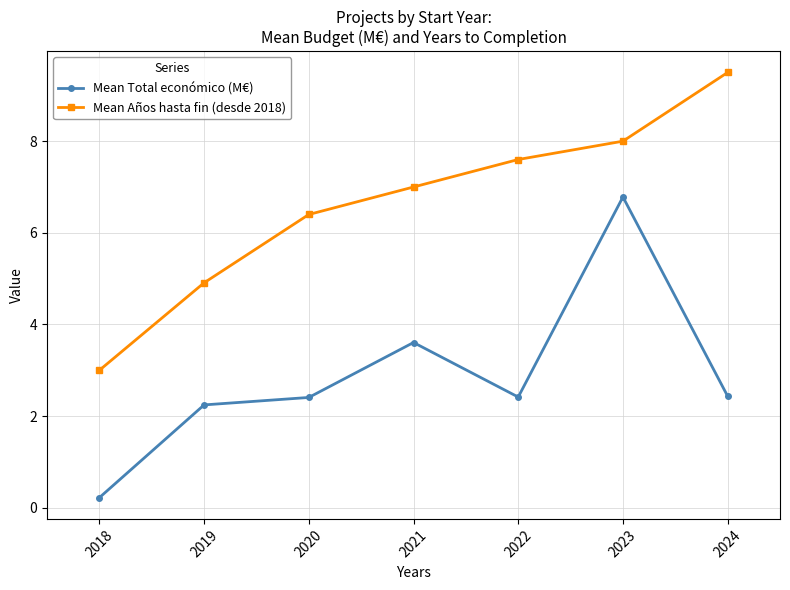

What is the sum of all Mean Total económico (M€) values?

20.1